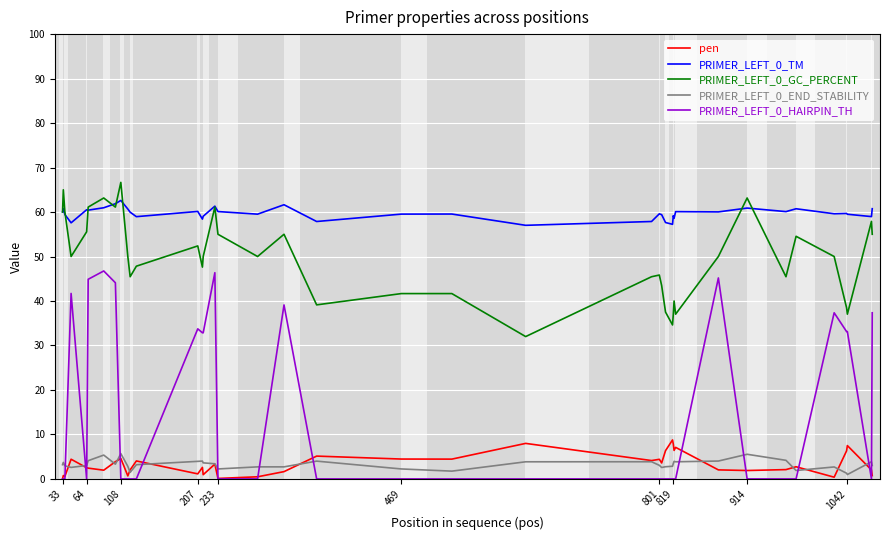

What is the maximum value for PRIMER_LEFT_0_TM?

62.6